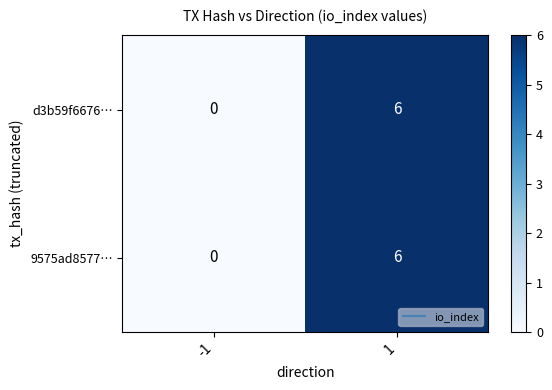

List the labels in order of d3b59f6676… value, largest first.

1, -1